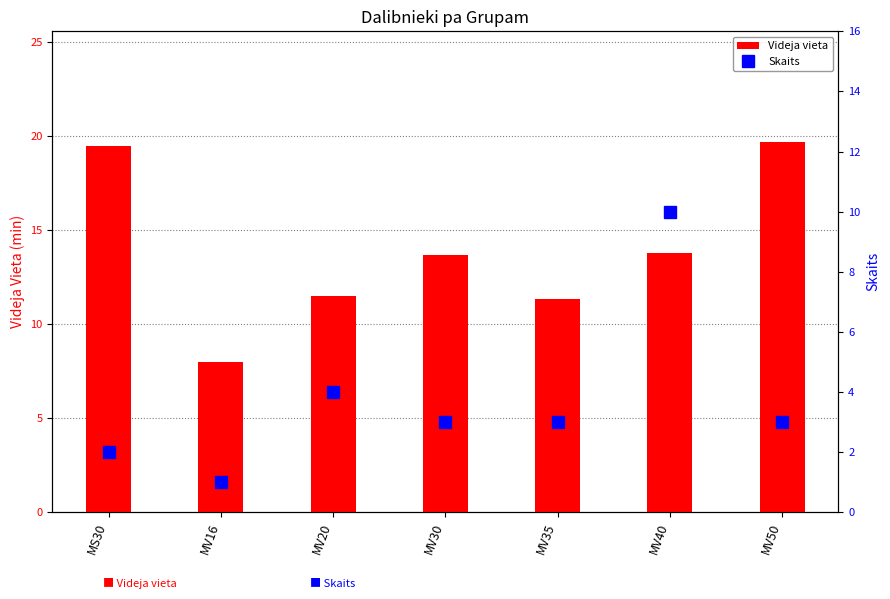

How many Skaits values are between 2 and 4?

5